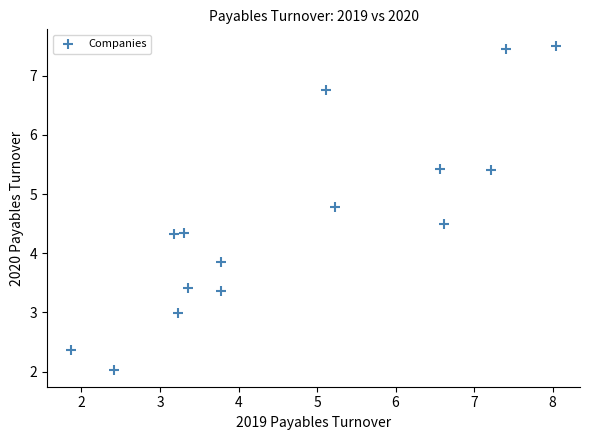

What Y value in the scatter plot is closest to 4?

3.9